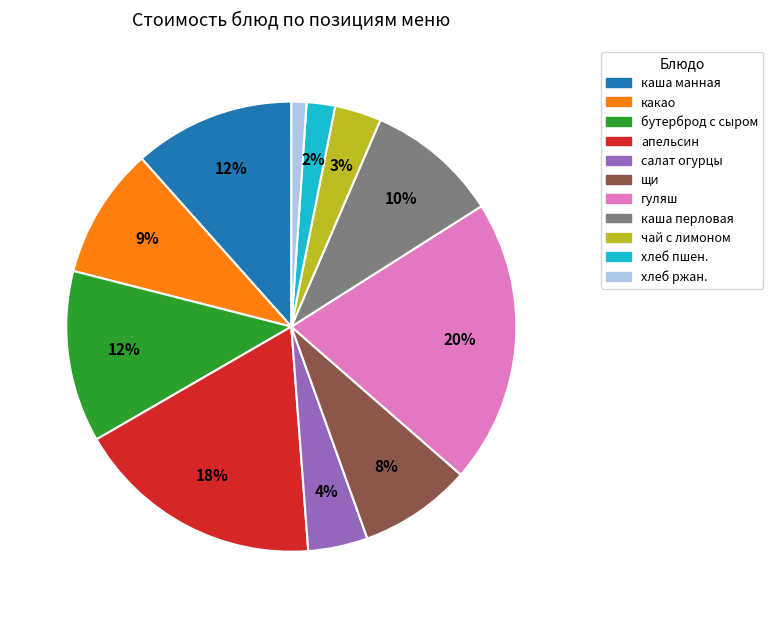

Approximately how many times larger is the value at чай с лимоном compared to салат огурцы?

0.8